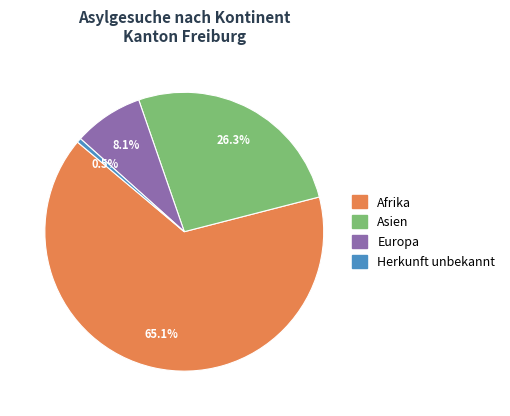

To the nearest percent, what portion does Afrika represent?

65%